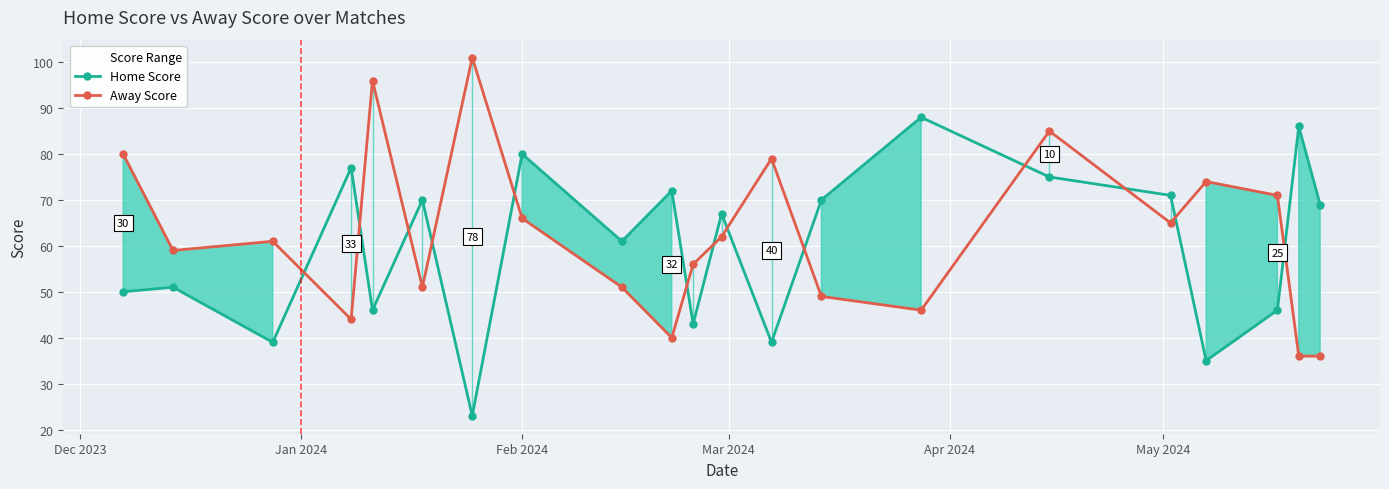

Reading left to right, extract all data points from this chart.

Home Score: 50	51	39	77	46	70	23	80	61	72	43	67	39	70	88	75	71	35	46	86	69
Away Score: 80	59	61	44	96	51	101	66	51	40	56	62	79	49	46	85	65	74	71	36	36